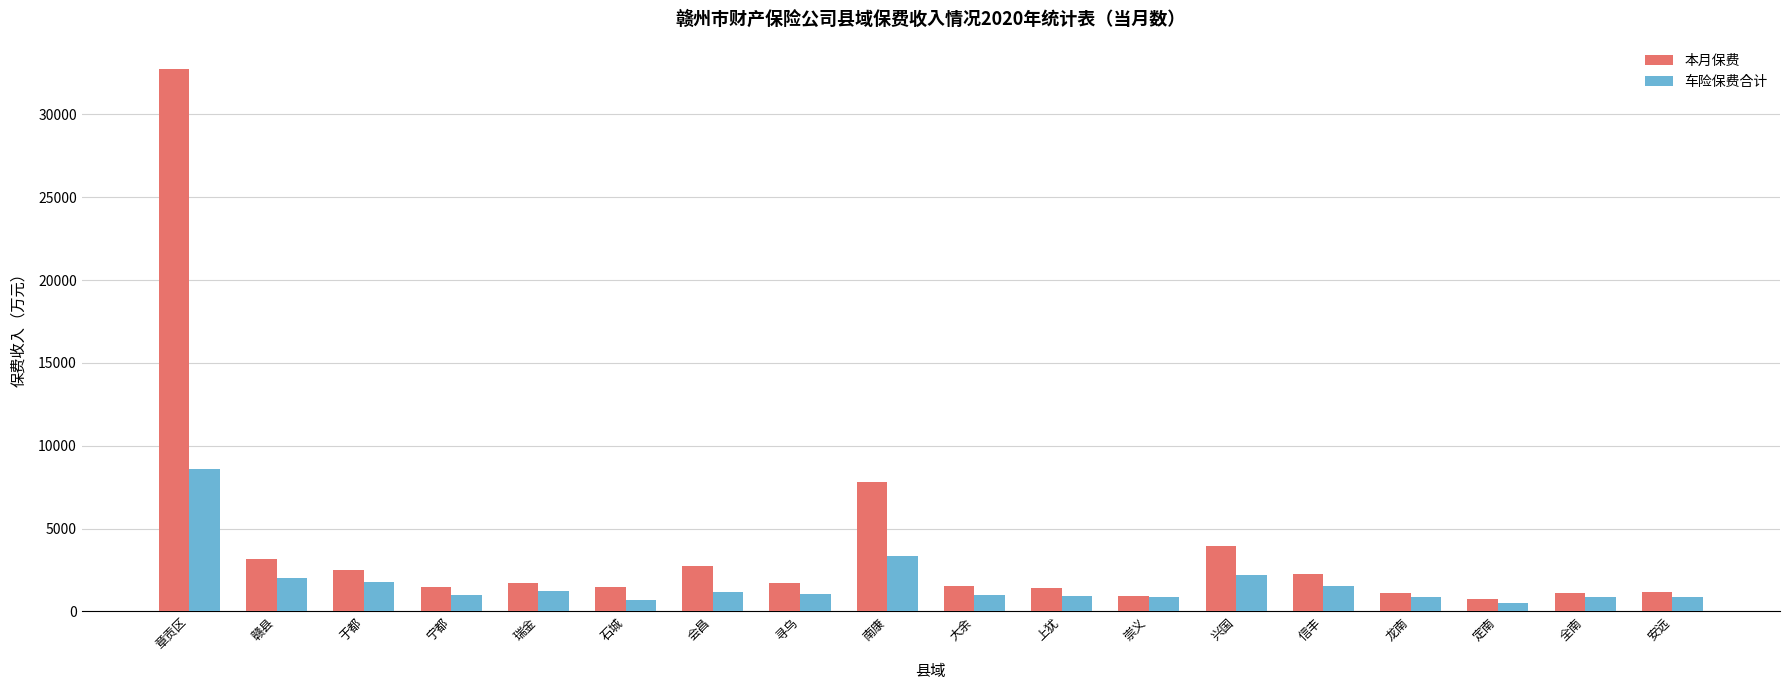

What is the greatest value displayed?

32754.7